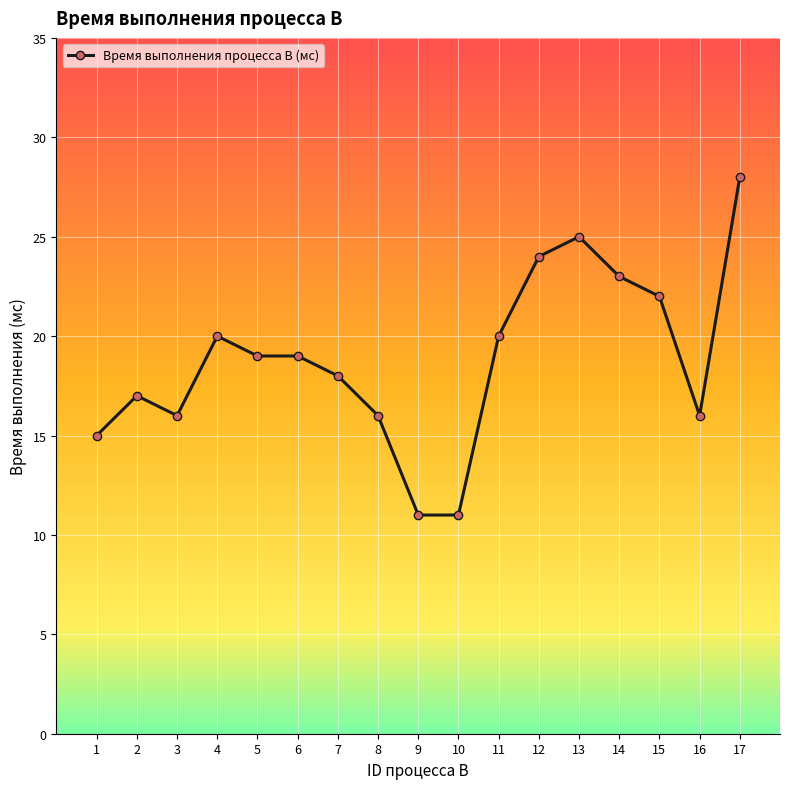

Read the value at 2, to the nearest 10.

20